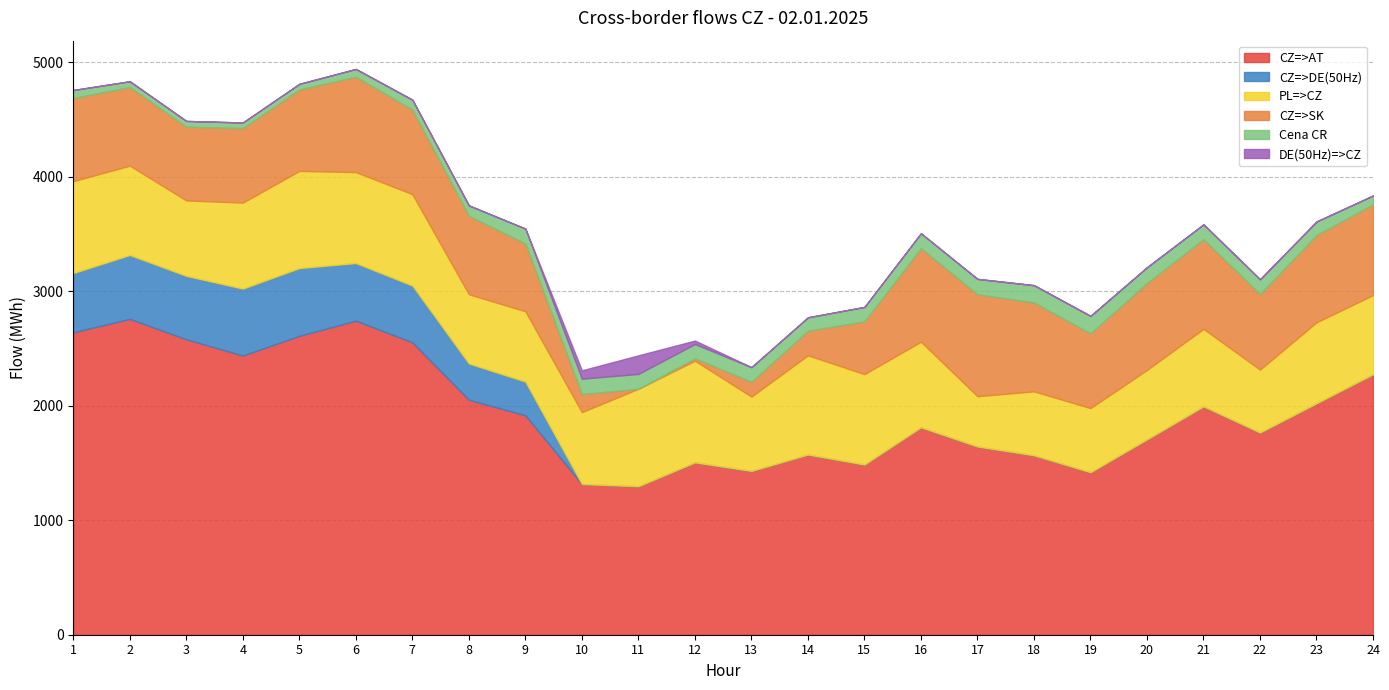

What is the difference between the PL=>CZ values at 23 and 14?

159.3